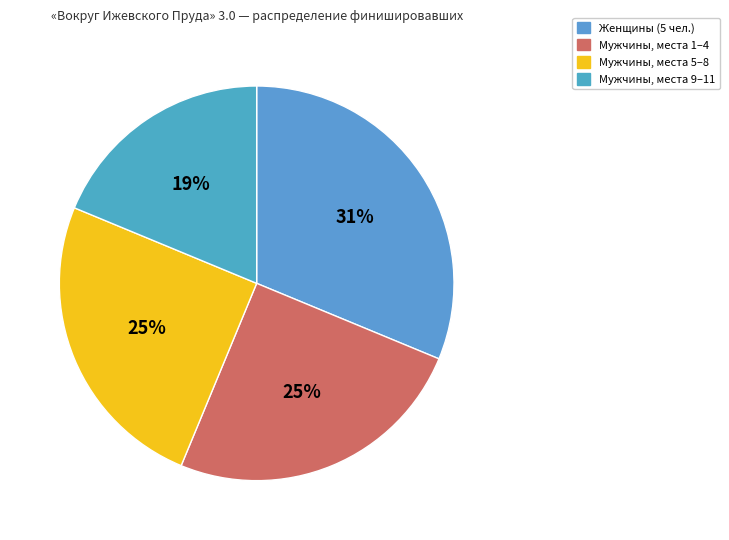

How many segments does this pie chart have?

4